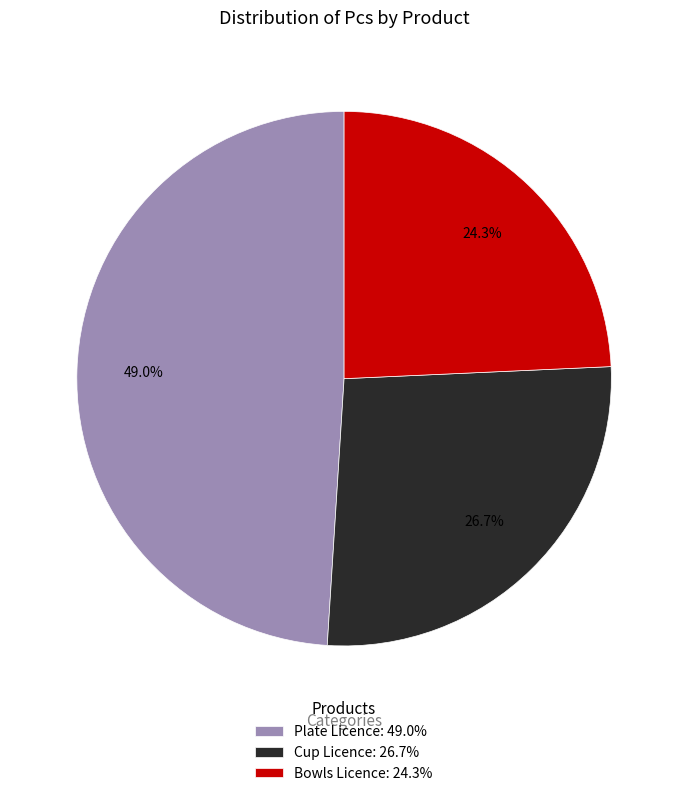

True or false: Bowls Licence accounts for 24% of the total.

True